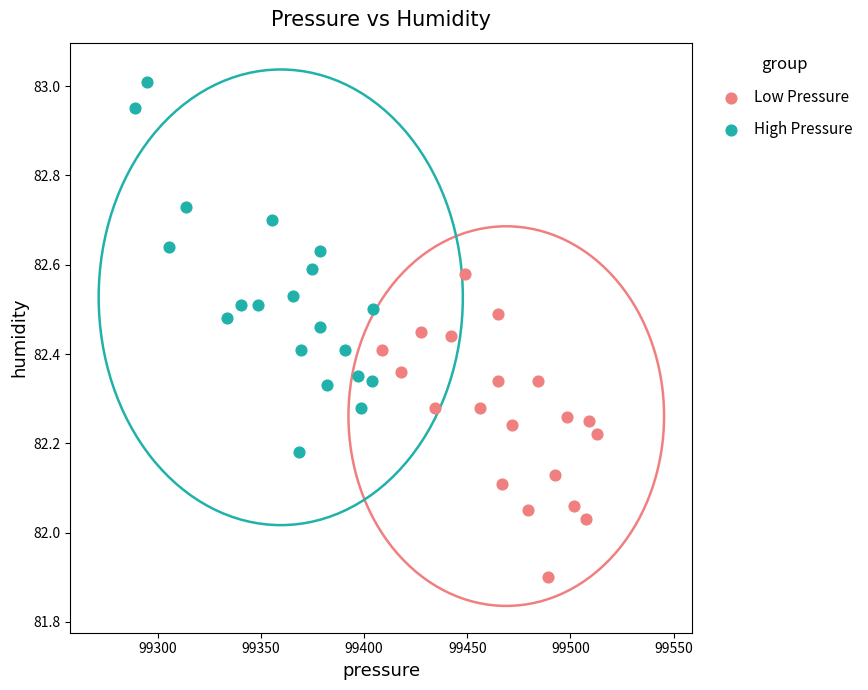

Which series has the largest Y range (max minus min)?

High Pressure